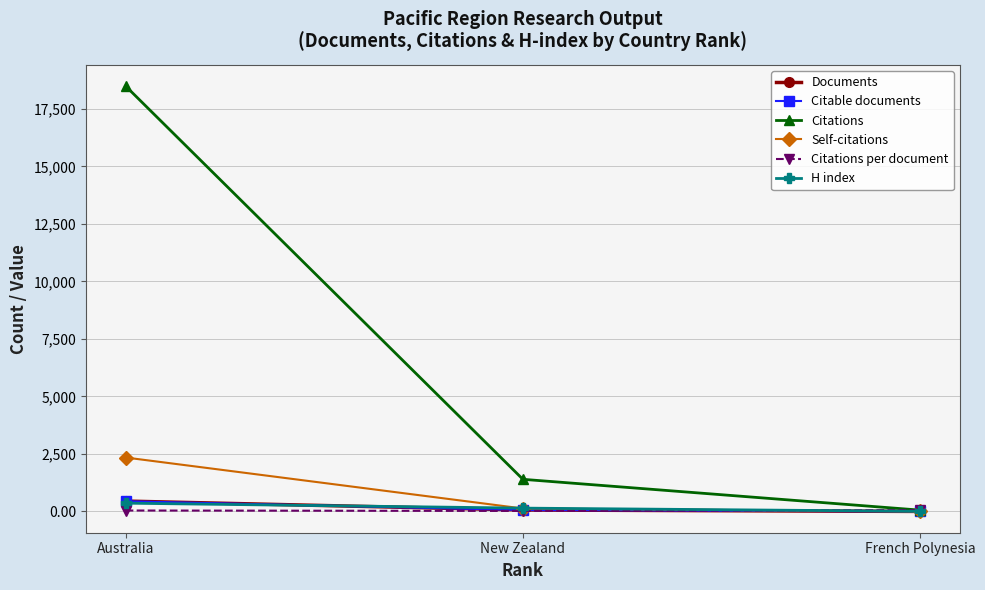

Which series changed the most between Australia and French Polynesia?

Citations